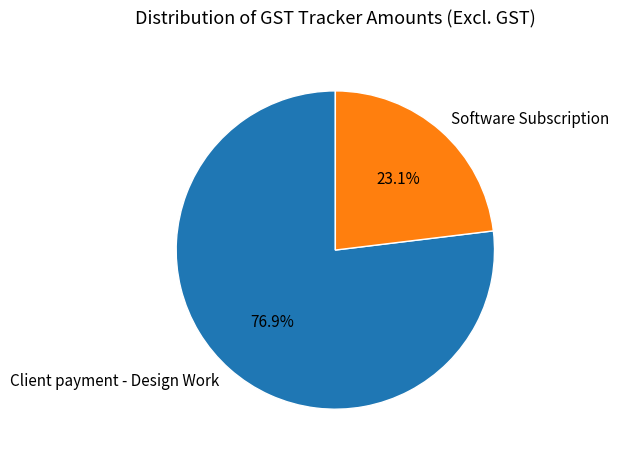

To the nearest percent, what is the difference between the largest and smallest slice percentages?

54%